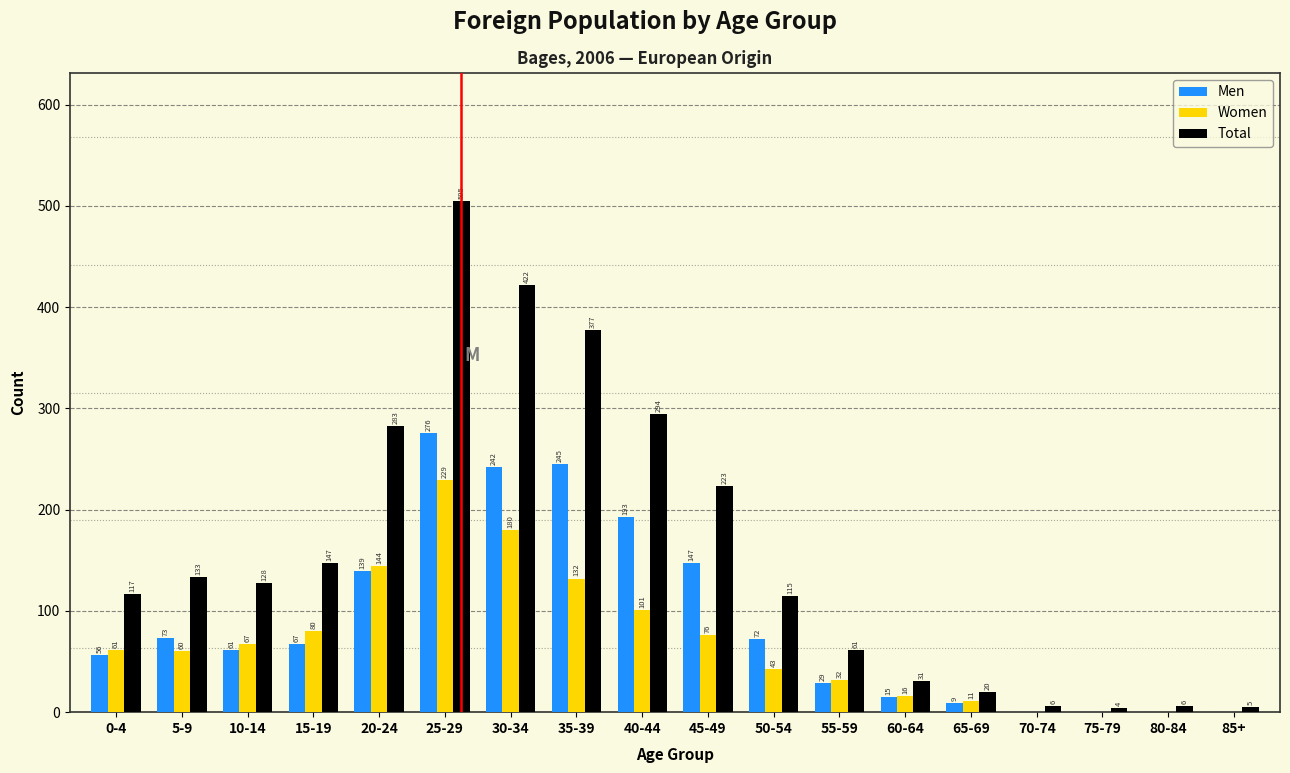

Reading left to right, list all the values displayed in this chart.

Men: 0-4=56	5-9=73	10-14=61	15-19=67	20-24=139	25-29=276	30-34=242	35-39=245	40-44=193	45-49=147	50-54=72	55-59=29	60-64=15	65-69=9	70-74=0	75-79=0	80-84=0	85+=0
Women: 0-4=61	5-9=60	10-14=67	15-19=80	20-24=144	25-29=229	30-34=180	35-39=132	40-44=101	45-49=76	50-54=43	55-59=32	60-64=16	65-69=11	70-74=0	75-79=0	80-84=0	85+=0
Total: 0-4=117	5-9=133	10-14=128	15-19=147	20-24=283	25-29=505	30-34=422	35-39=377	40-44=294	45-49=223	50-54=115	55-59=61	60-64=31	65-69=20	70-74=6	75-79=4	80-84=6	85+=5